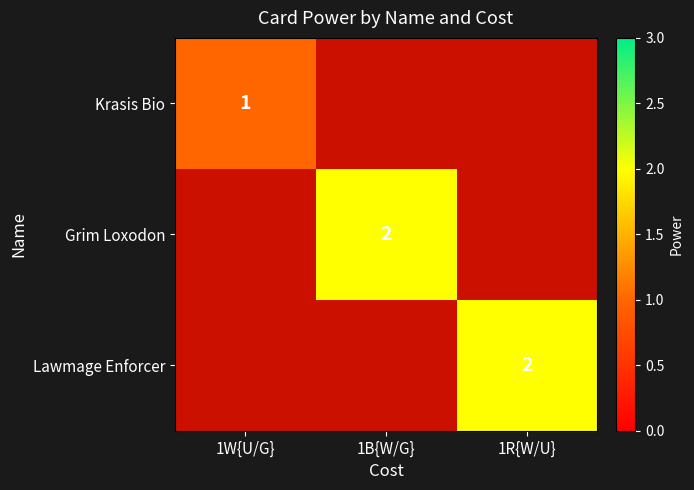

What is the greatest value displayed?

2.0